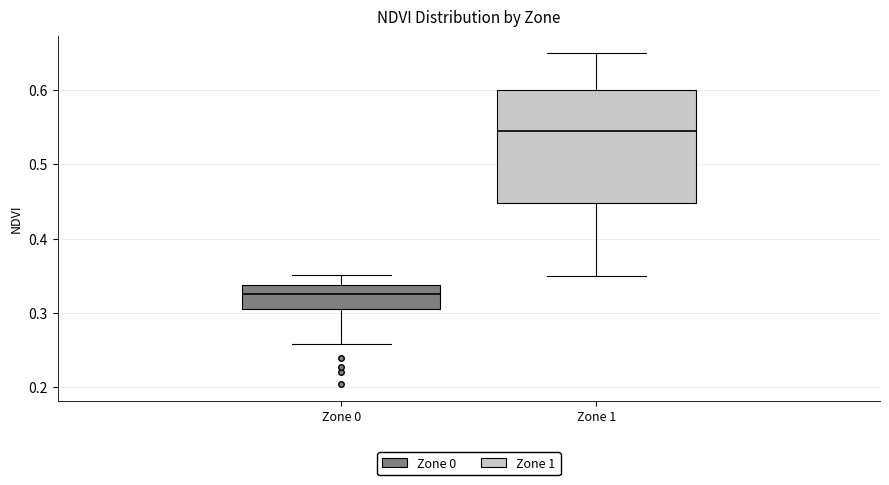

Comparing the boxes themselves (not the whiskers), which one is the tallest?

Zone 1